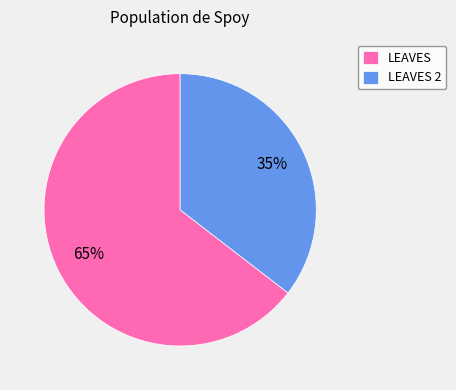

Which category accounts for the majority?

LEAVES